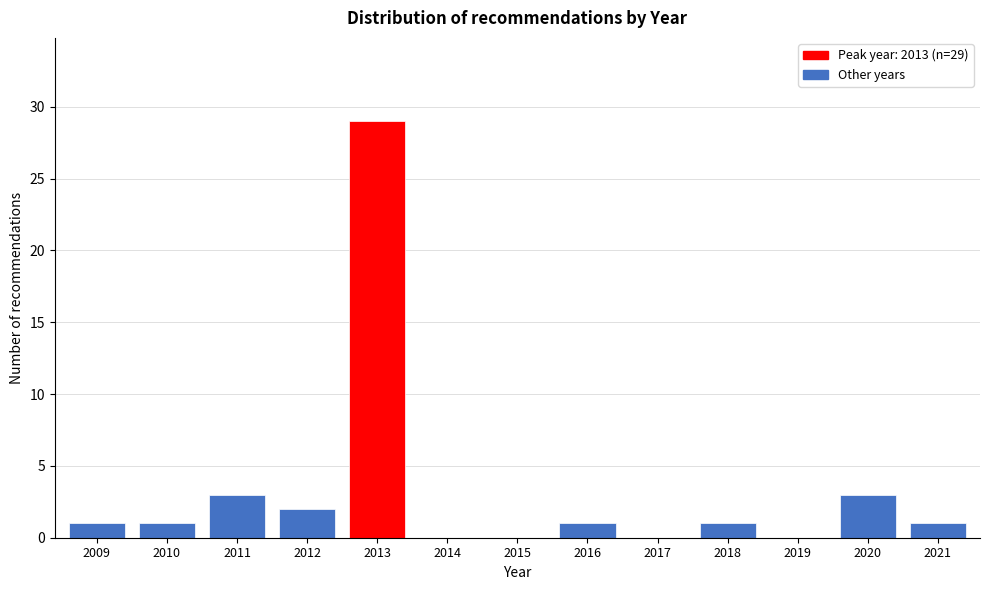

Reading left to right, list all the values displayed in this chart.

2009=1	2010=1	2011=3	2012=2	2013=29	2014=0	2015=0	2016=1	2017=0	2018=1	2019=0	2020=3	2021=1